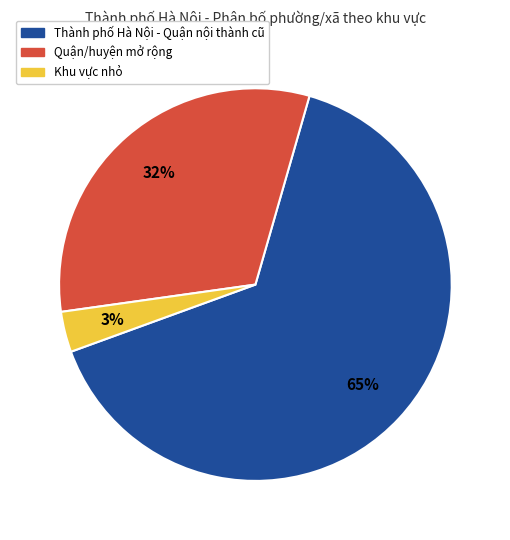

To the nearest percent, what is the average slice percentage?

33%